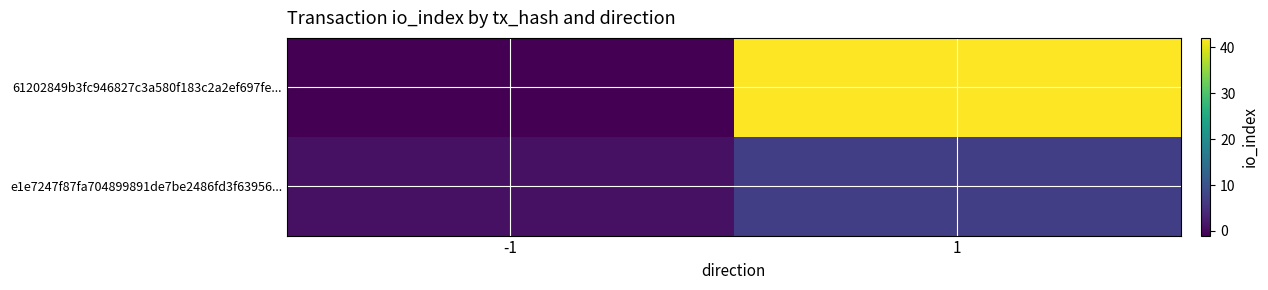

List the series in order of their peak value, highest first.

61202849b3fc946827c3a580f183c2a2ef697fe..., e1e7247f87fa704899891de7be2486fd3f63956...